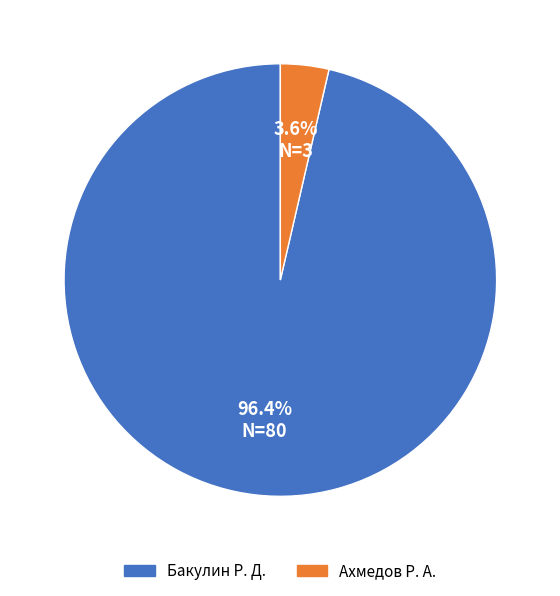

Does any single category account for the majority?

Yes